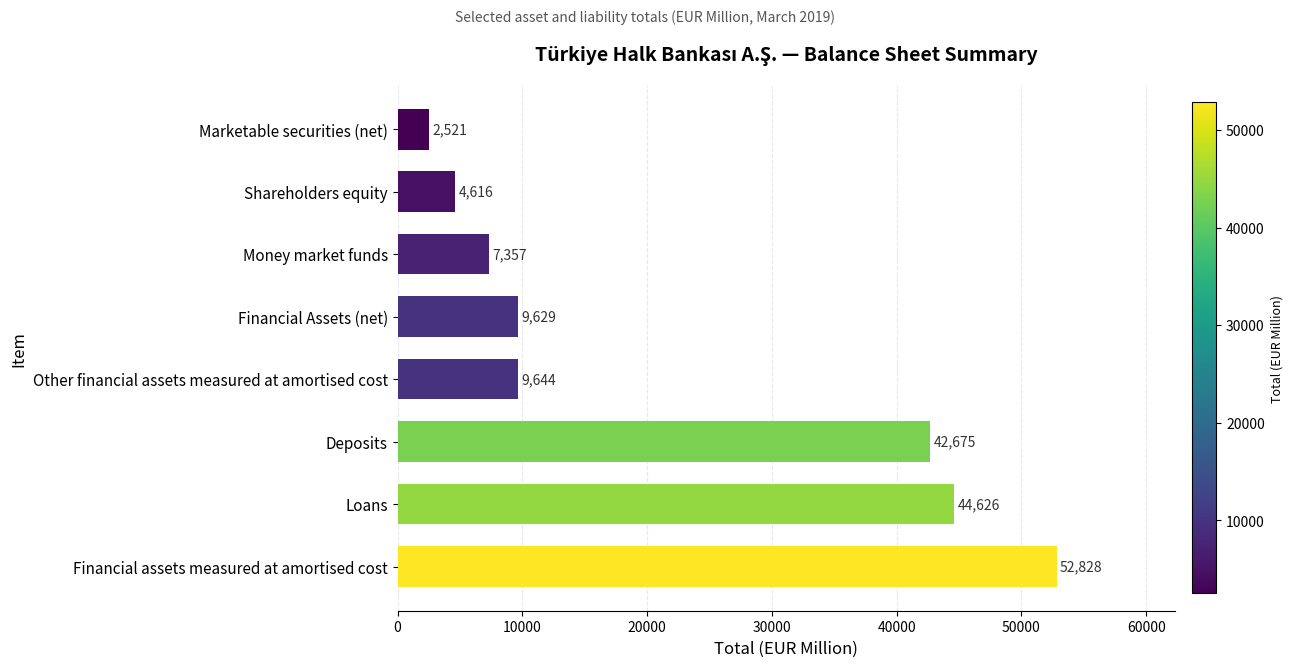

Does the chart contain stacked bars?

No